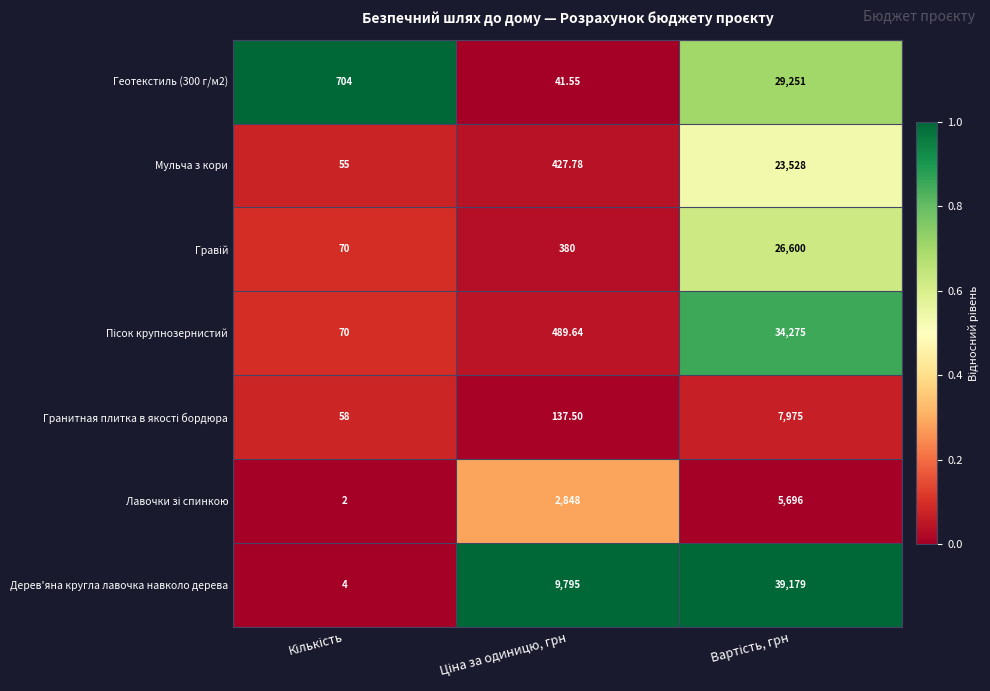

Which series has the largest total across all categories?

Дерев'яна кругла лавочка навколо дерева